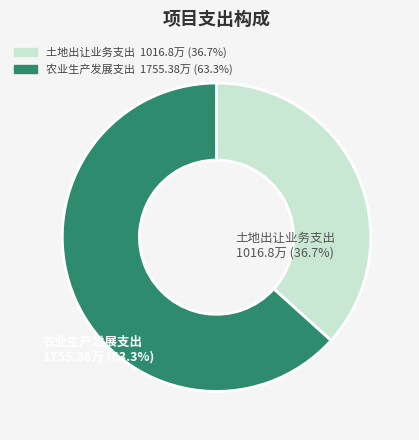

Does any single category account for the majority?

Yes